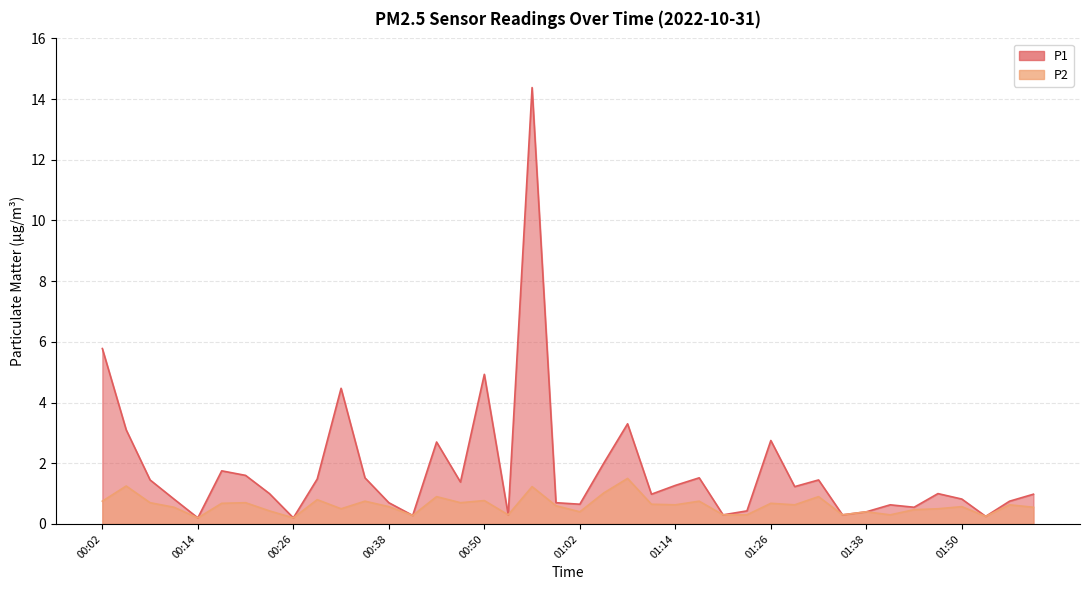

Which series has the largest total across all categories?

P1